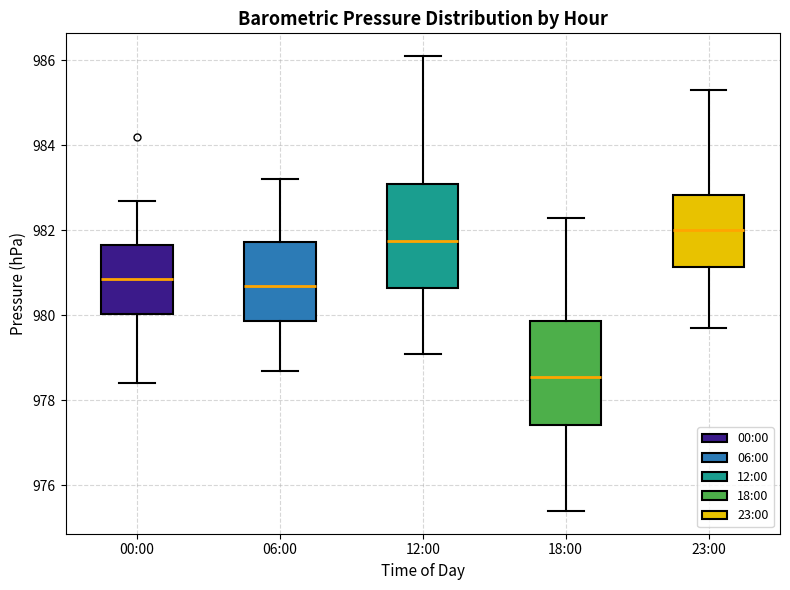

Which box has the lowest median line?

18:00